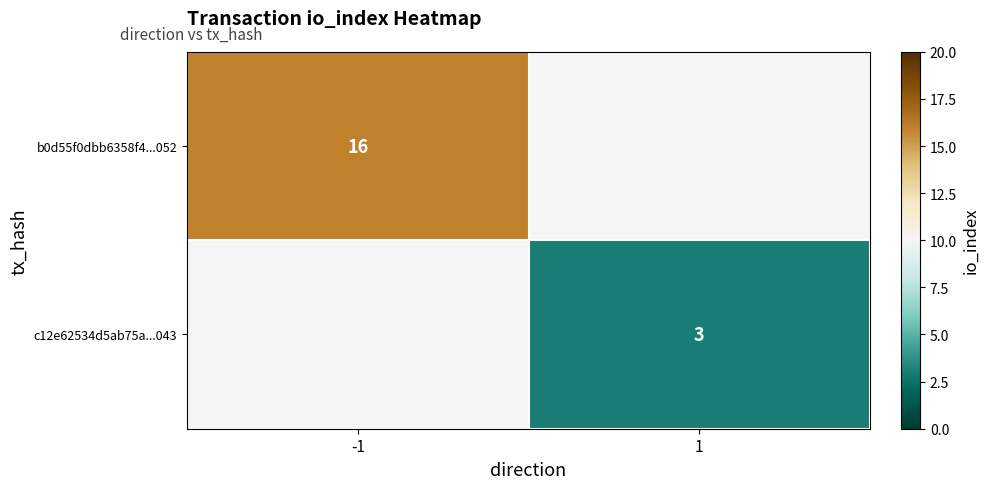

Is the value of c12e62534d5ab75a...043 at 1 greater than the value of b0d55f0dbb6358f4...052 at -1?

No